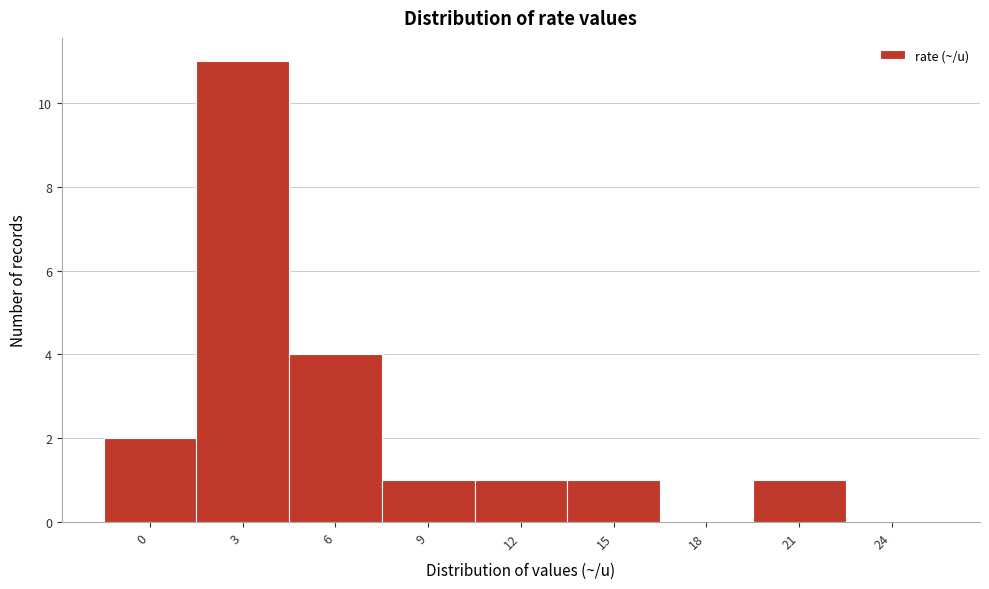

Reading left to right, what are all the values shown in this chart?

0=2	3=11	6=4	9=1	12=1	15=1	18=0	21=1	24=0